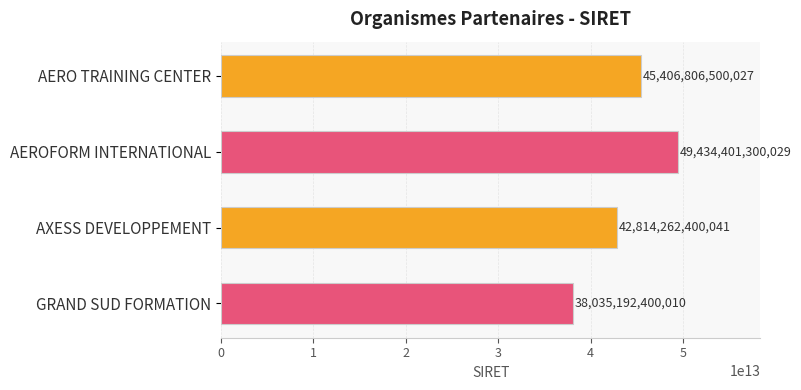

What is the ratio of the value at AERO TRAINING CENTER to the value at AEROFORM INTERNATIONAL?

0.9